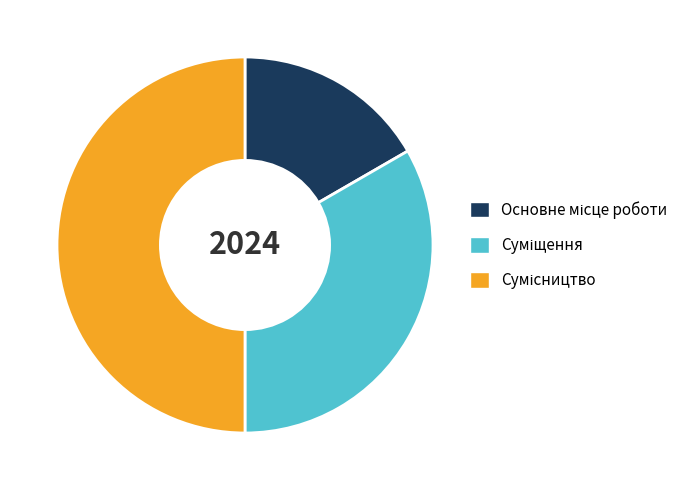

How many segments does this pie chart have?

3